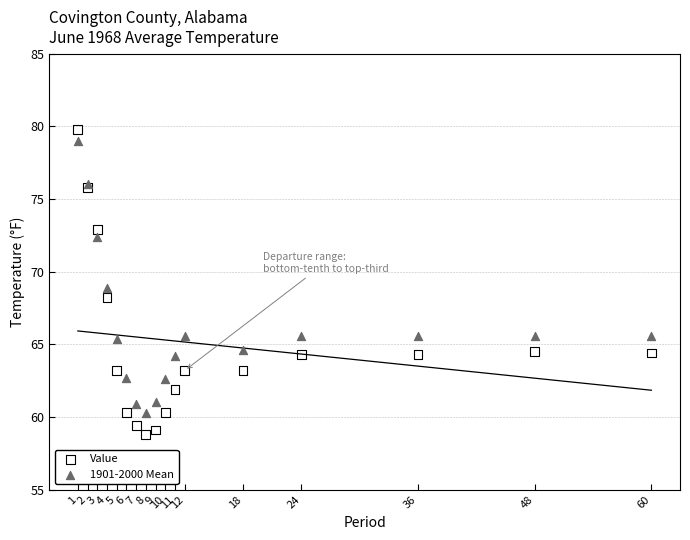

Which series contains the lowest Y value?

Value